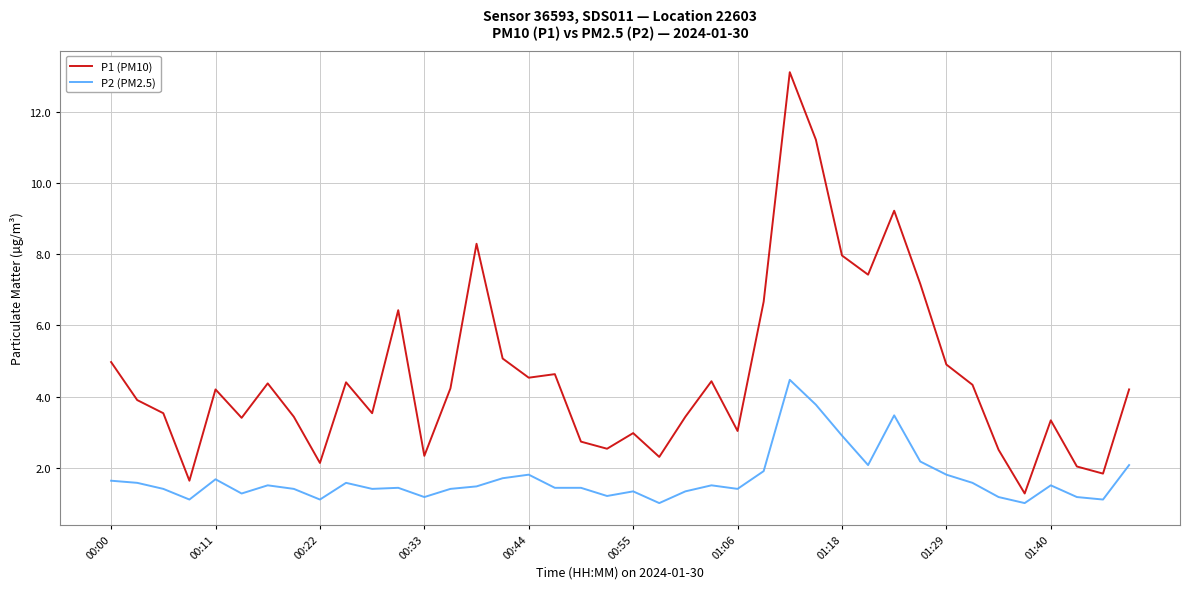

Which series has the largest range (max minus min)?

P1 (PM10)